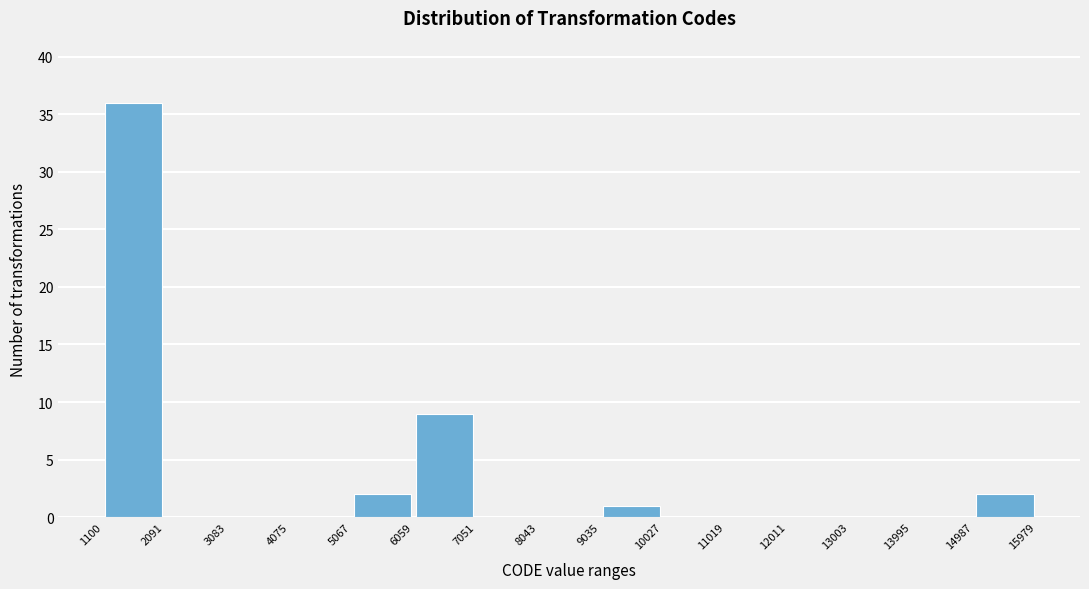

Reading left to right, transcribe this chart: for each bar, give the range it covers on the x-axis and its height. The values are not printed on the chart, so give them approximately, as read against the axis.

1100 to 2091: 36
2091 to 3083: 0
3083 to 4075: 0
4075 to 5067: 0
5067 to 6059: 2
6059 to 7051: 9
7051 to 8043: 0
8043 to 9035: 0
9035 to 10027: 1
10027 to 11019: 0
11019 to 12011: 0
12011 to 13003: 0
13003 to 13995: 0
13995 to 14987: 0
14987 to 15979: 2